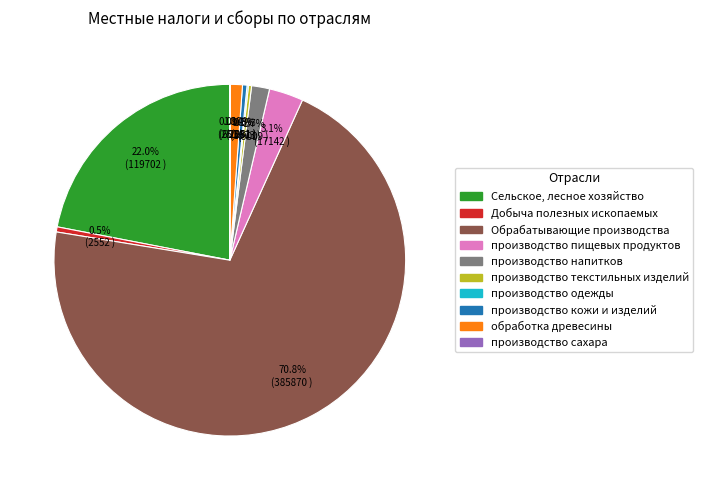

What is the largest slice in the pie chart?

Обрабатывающие производства